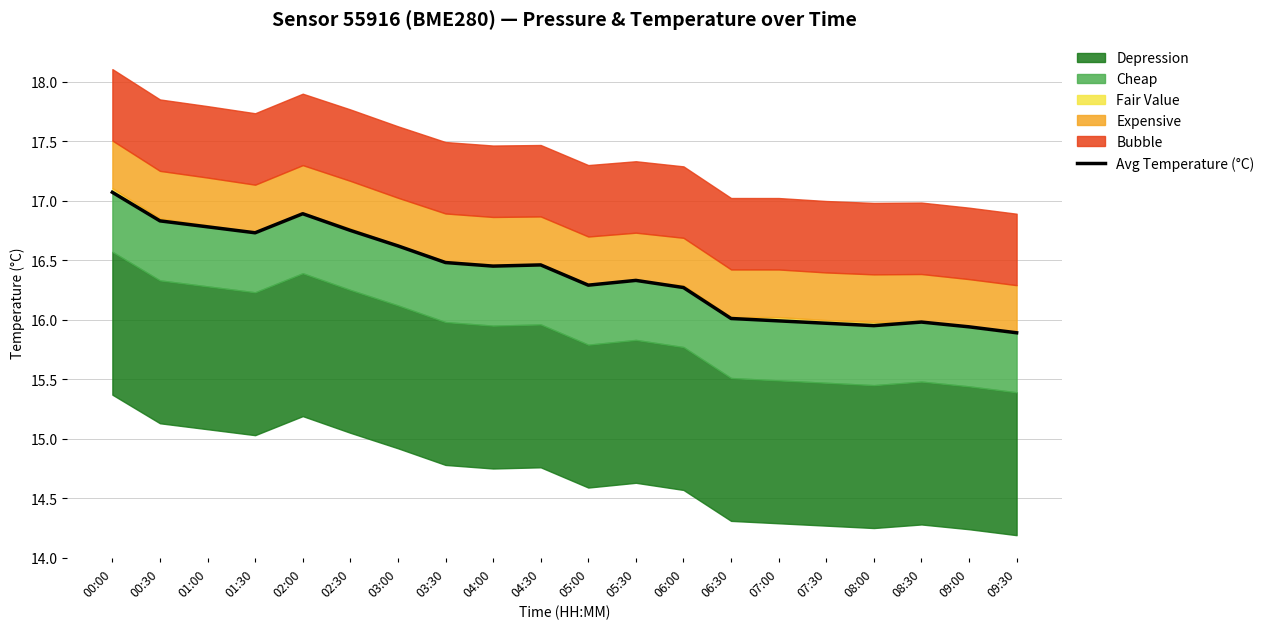

What is the ratio of the value at 05:00 to the value at 05:30?

1.0